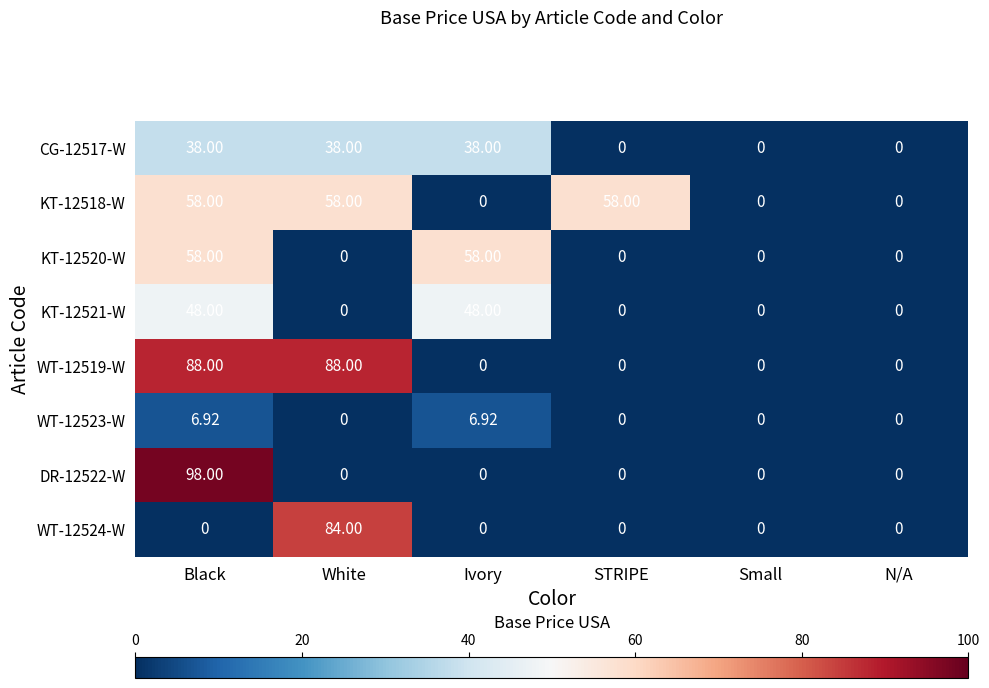

At which category does the chart reach its peak across all series?

Black